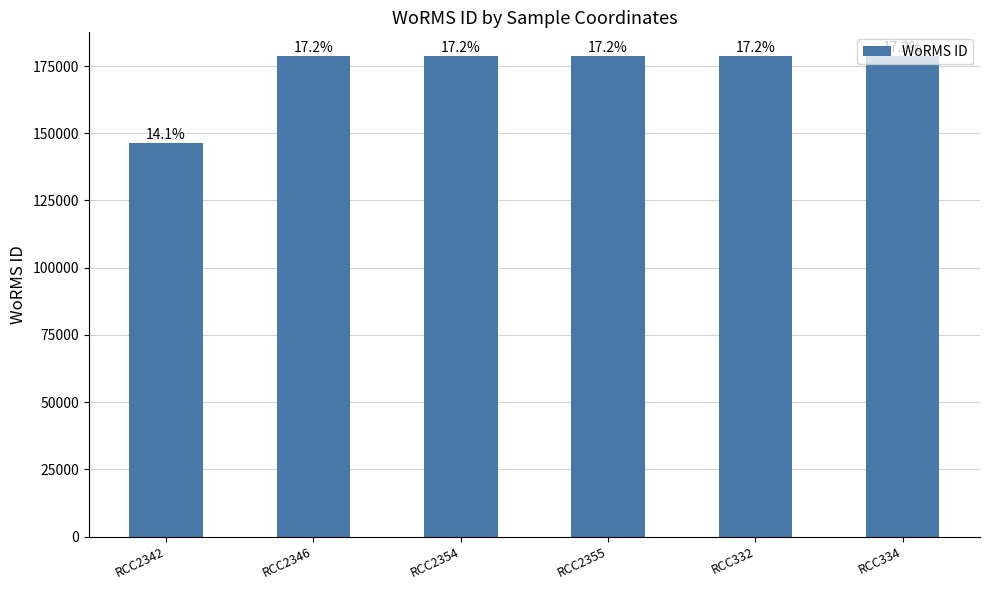

Does the chart contain any negative values?

No